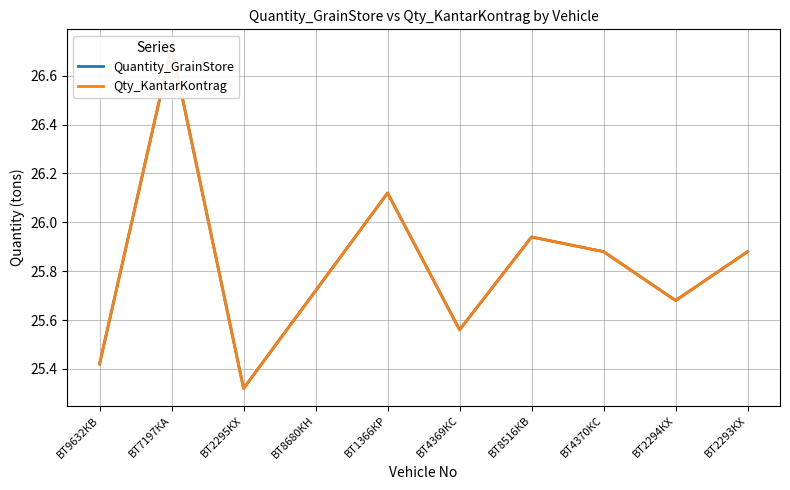

True or false: Qty_KantarKontrag and Quantity_GrainStore cross at least once.

False